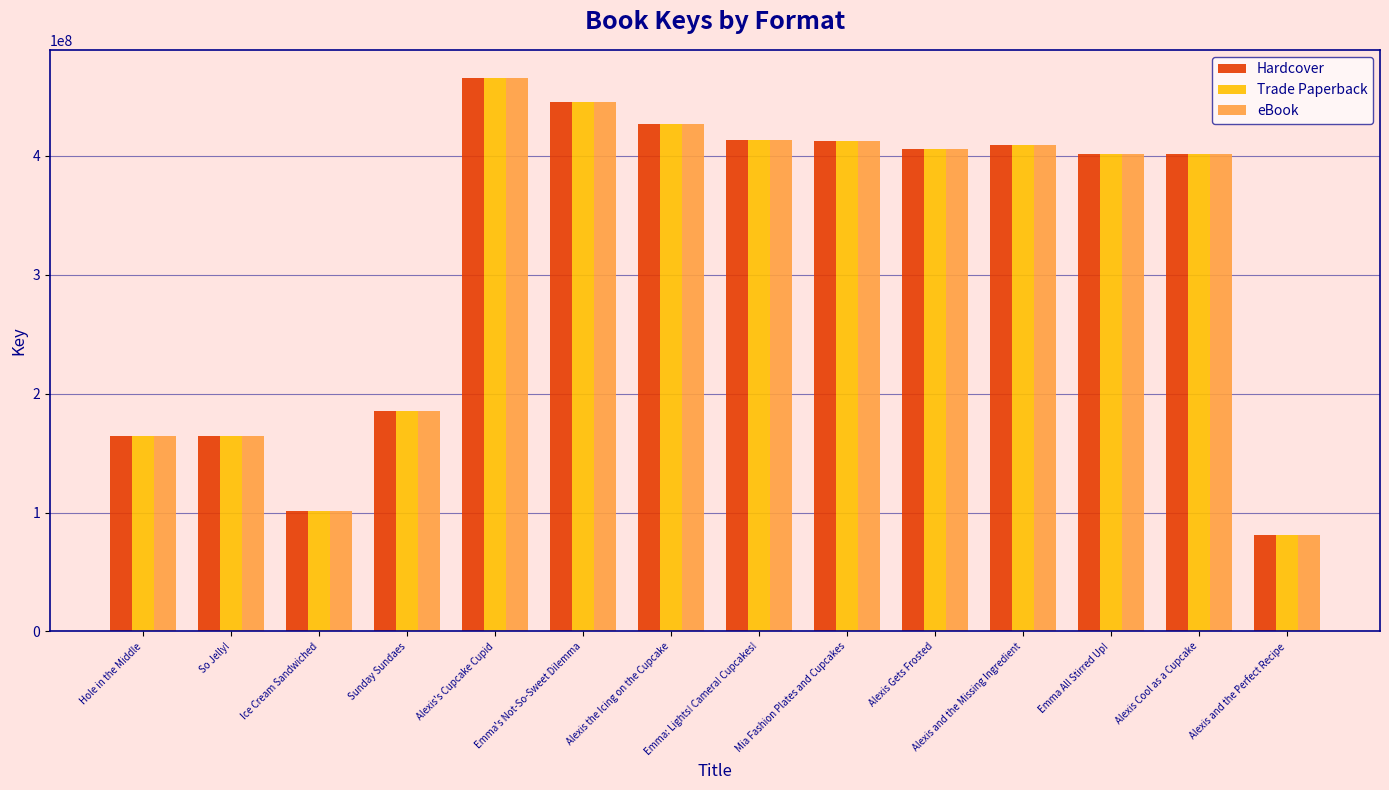

What is the label of the 3rd bar from the left?

Ice Cream Sandwiched